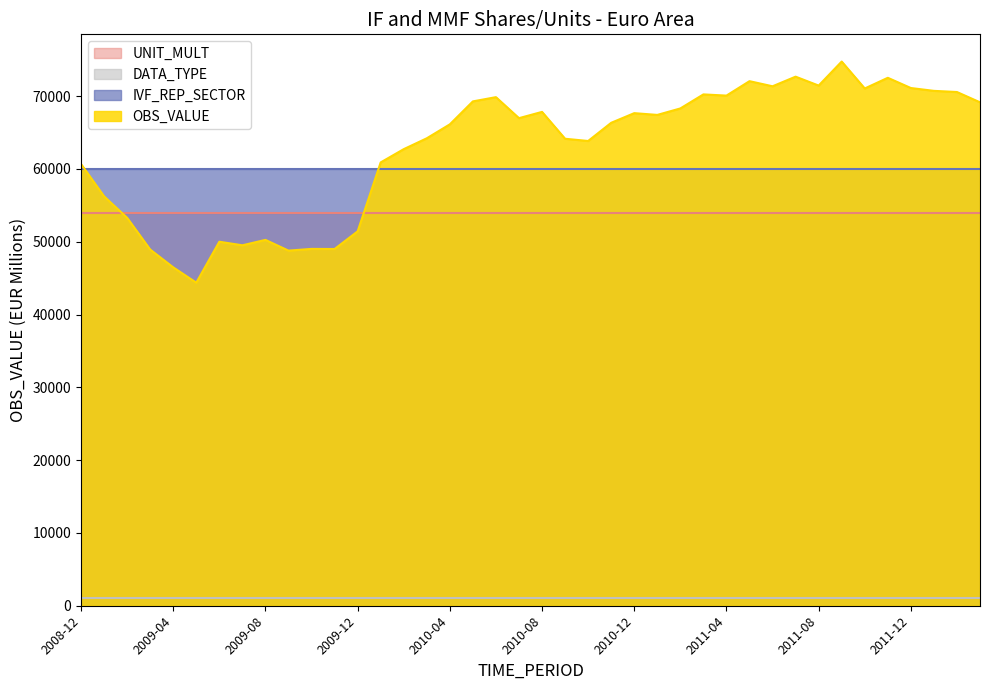

True or false: DATA_TYPE and OBS_VALUE cross at least once.

False